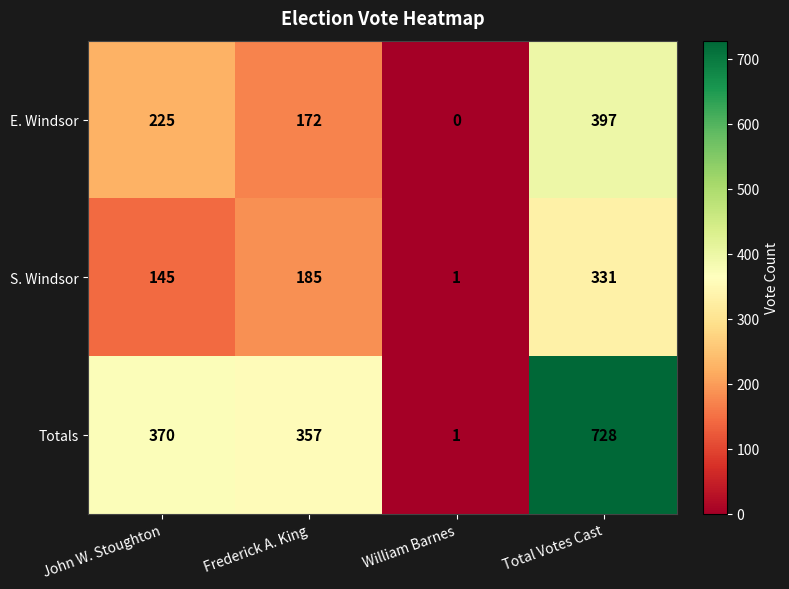

True or false: Totals has a value of 728 at Total Votes Cast.

True